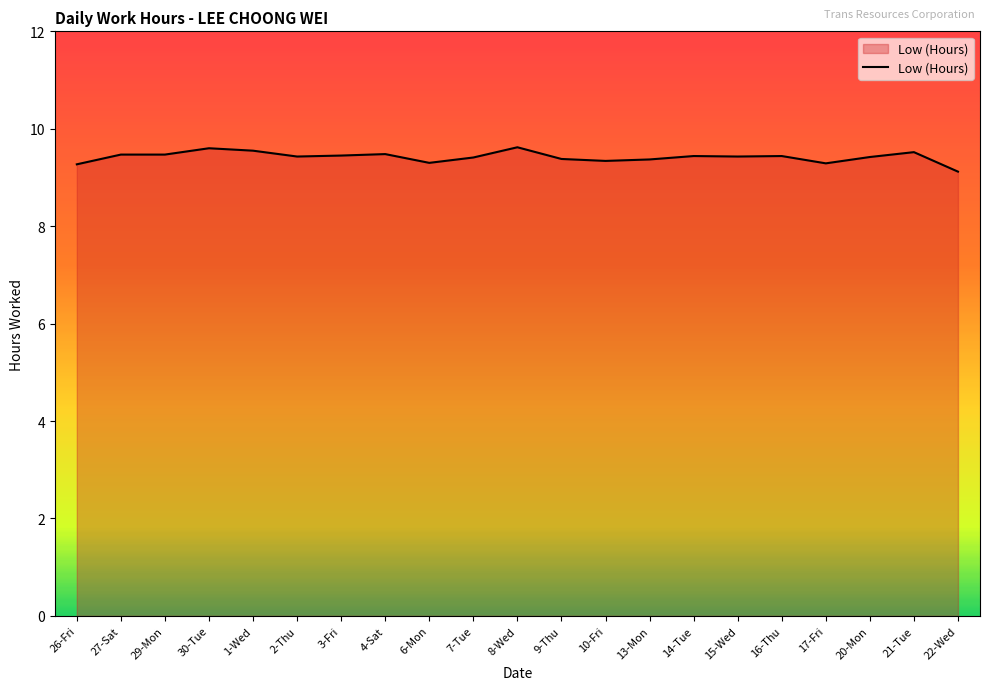

Approximately how many times larger is the value at 7-Tue compared to 1-Wed?

1.0